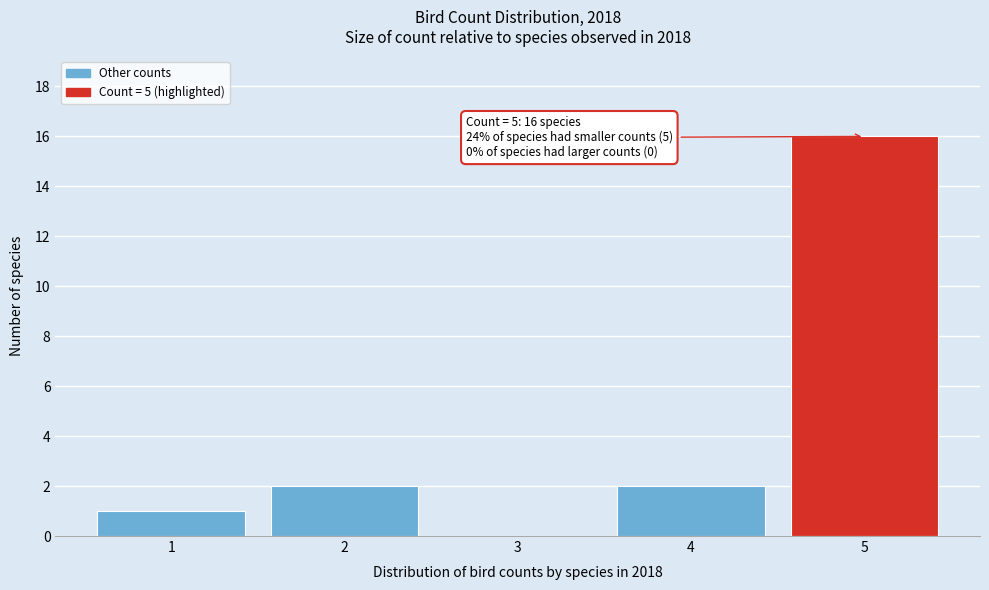

Which range on the x-axis has the tallest bar?

4.5 to 5.5